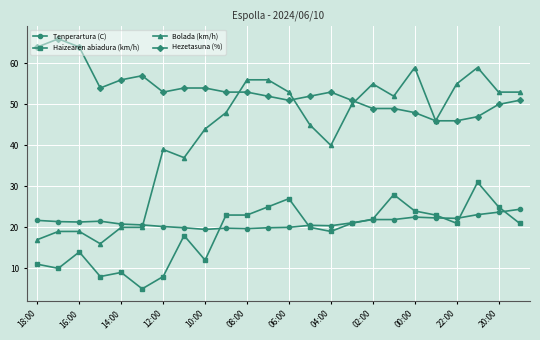

Which series has the largest range (max minus min)?

Bolada (km/h)